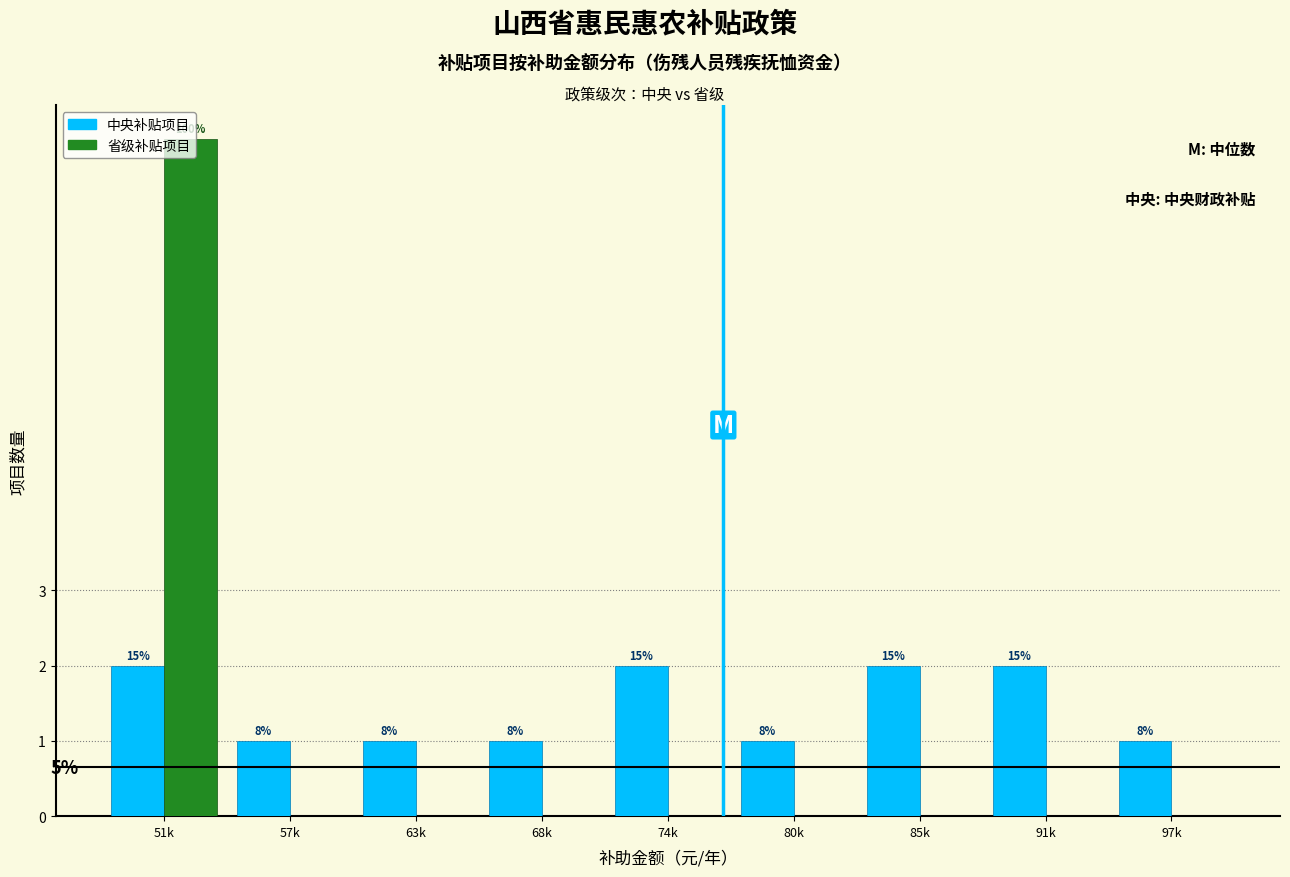

What are all the series names shown in the legend?

中央补贴项目, 省级补贴项目